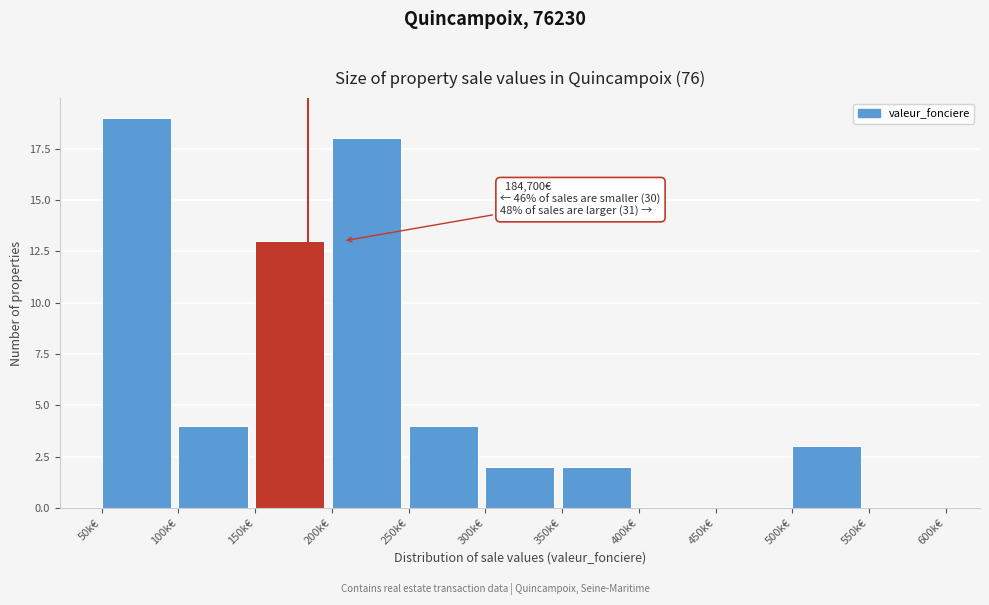

Reading right to left, transcribe all the data shown in this chart.

550k€=0	500k€=3	450k€=0	400k€=0	350k€=2	300k€=2	250k€=4	200k€=18	150k€=13	100k€=4	50k€=19